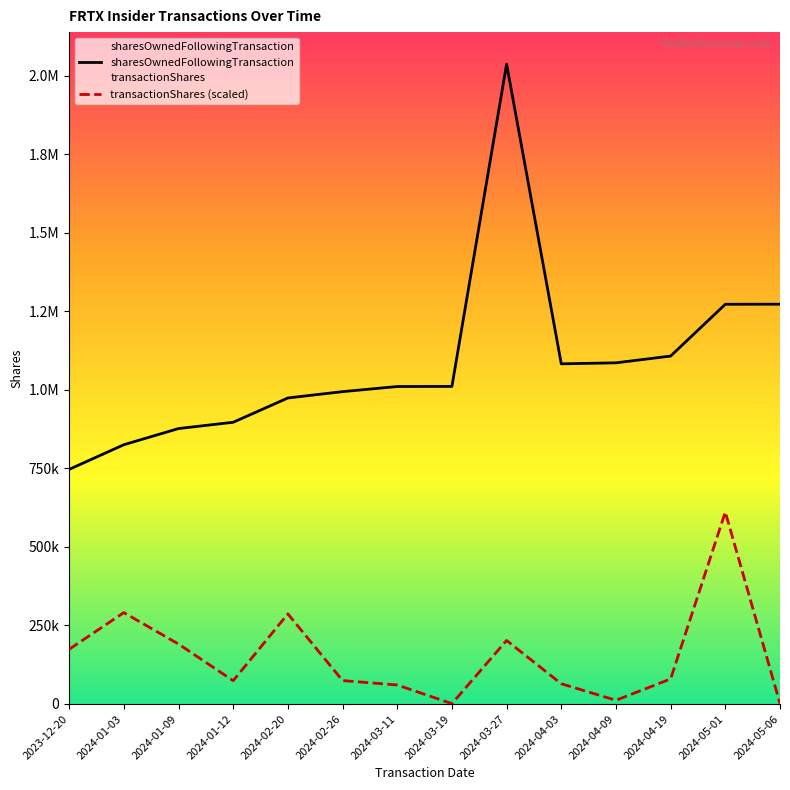

What are all the series names shown in the legend?

sharesOwnedFollowingTransaction, transactionShares (scaled)